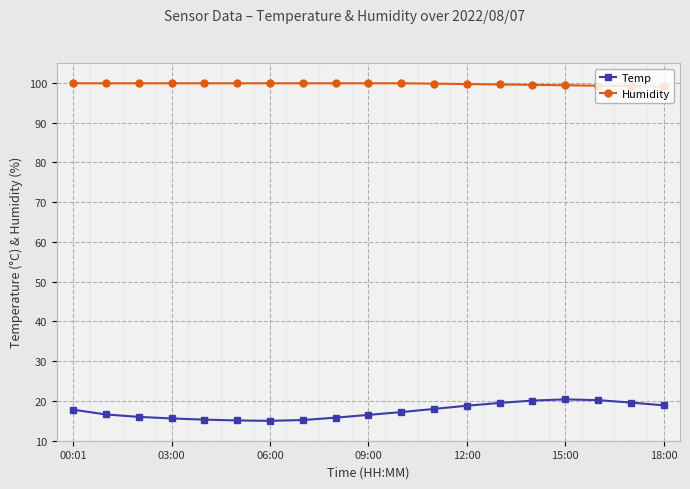

At how many categories does at least one series exceed 45?

19